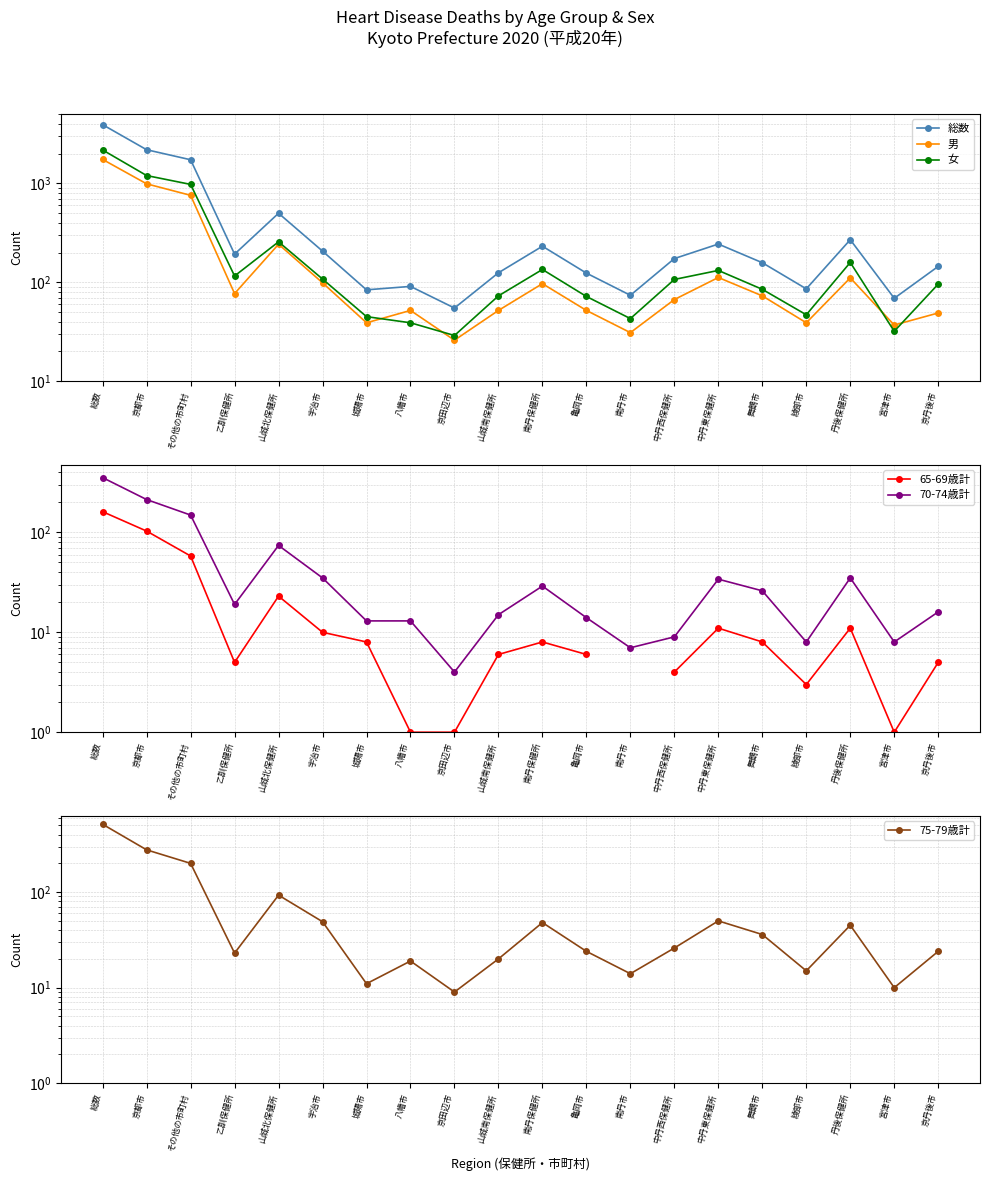

How many distinct data groups are displayed?

6